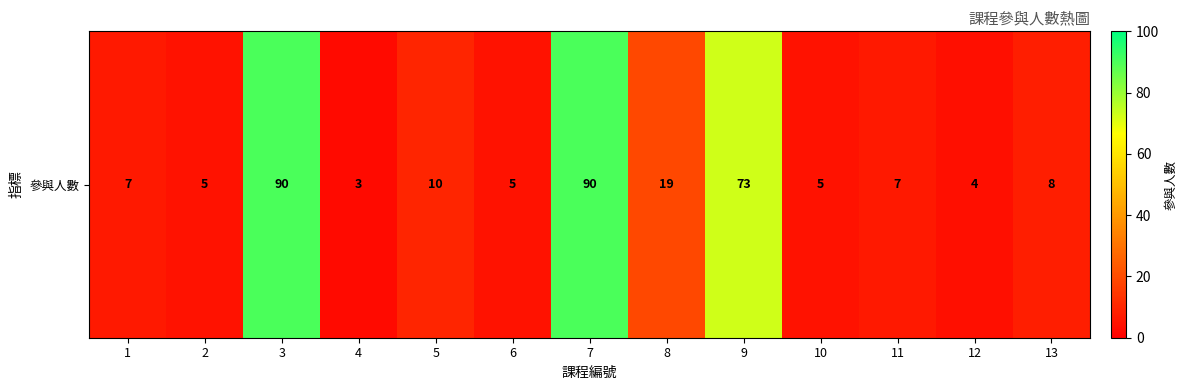

Reading right to left, what are all the values shown in this chart?

13=8	12=4	11=7	10=5	9=73	8=19	7=90	6=5	5=10	4=3	3=90	2=5	1=7